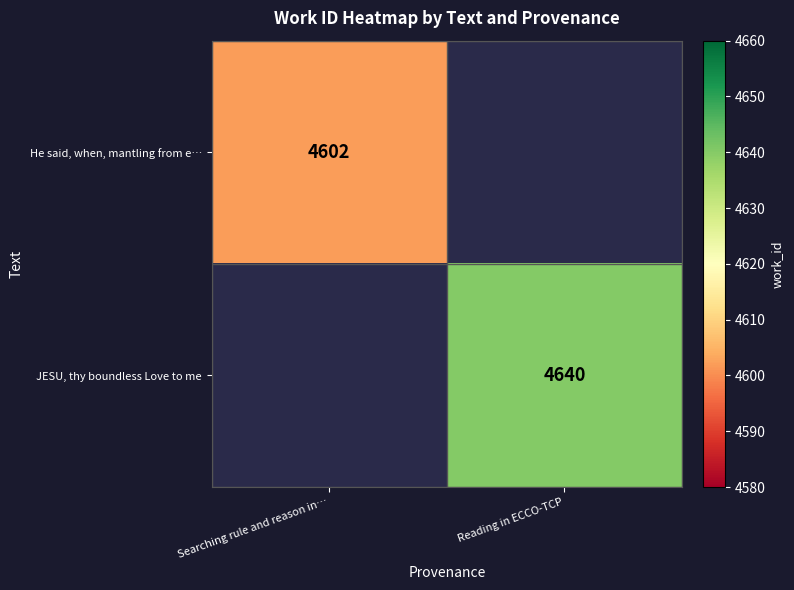

Is the value of He said, when, mantling from e… at Searching rule and reason in… greater than the value of JESU, thy boundless Love to me at Reading in ECCO-TCP?

No